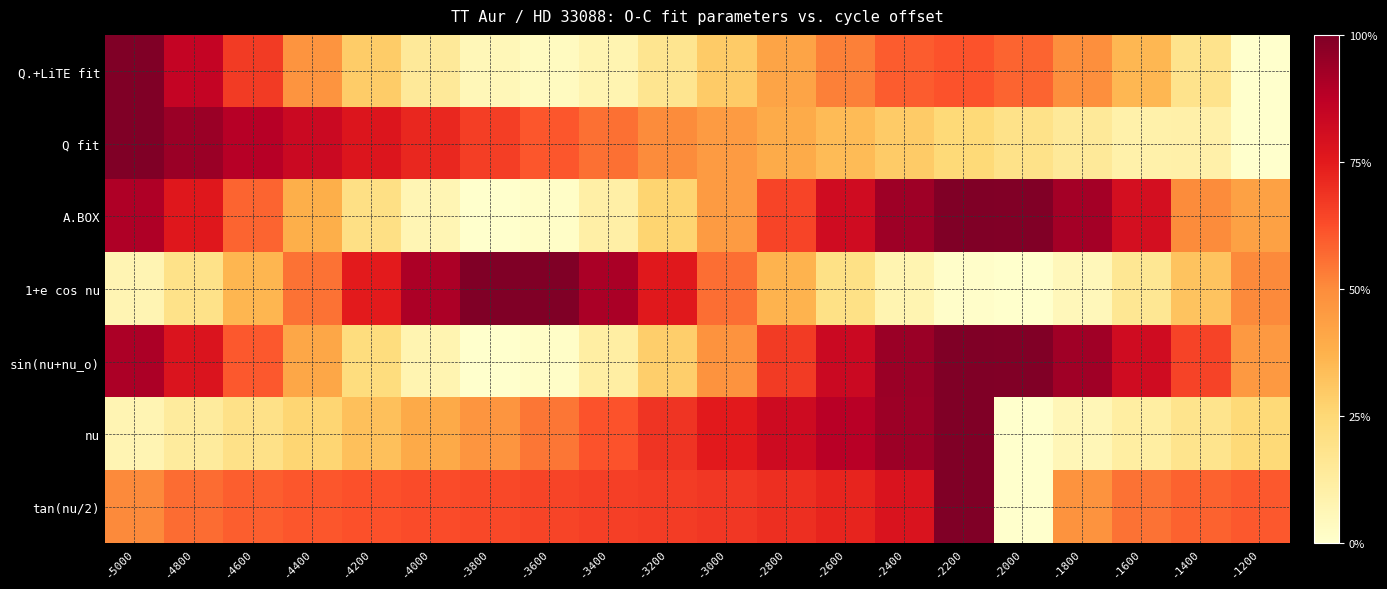

Between -3000 and -4400, which is larger?

-4400